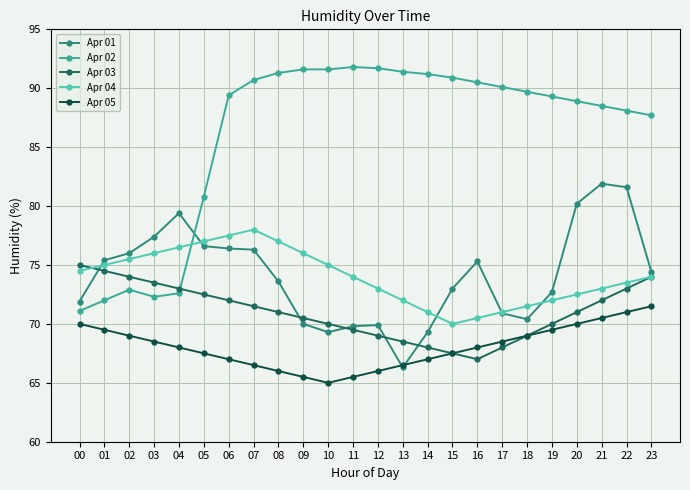

What is the difference between the maximum and minimum values in the Apr 04 series?

8.0